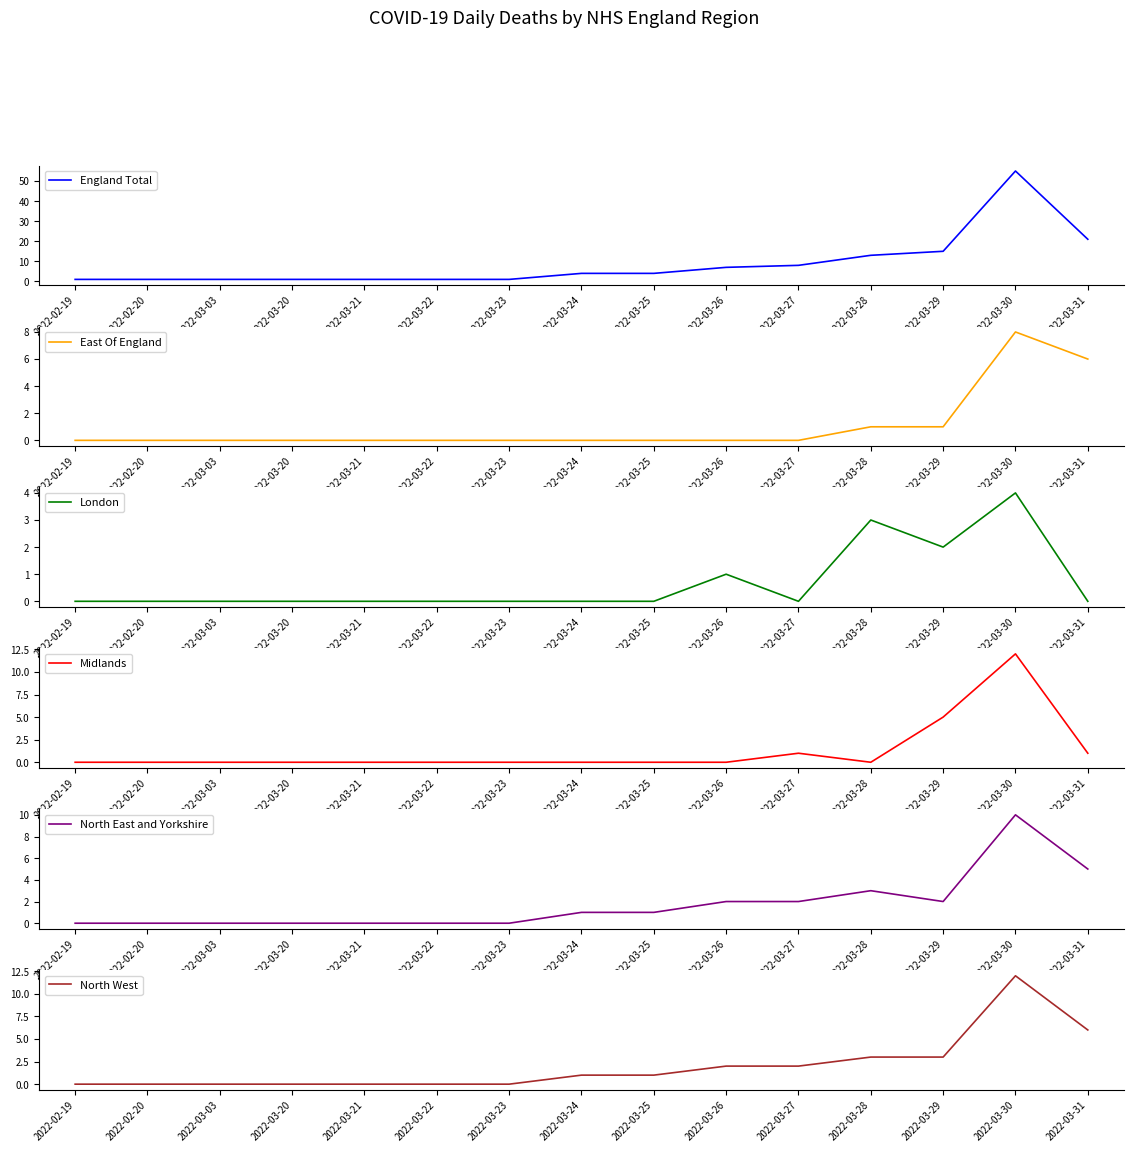

True or false: England Total has more than 0 points higher than both neighbors.

True